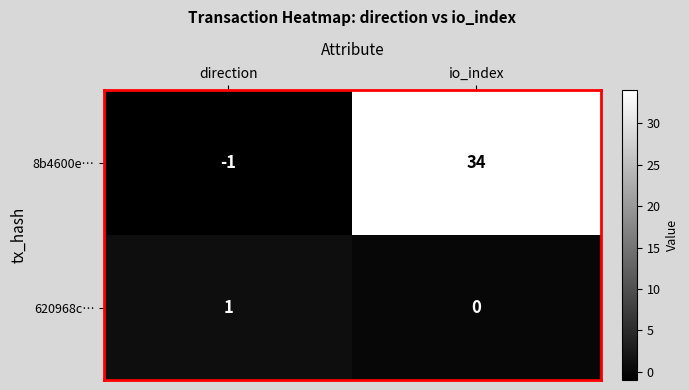

Rank the series by their average value, from highest to lowest.

8b4600e…, 620968c…